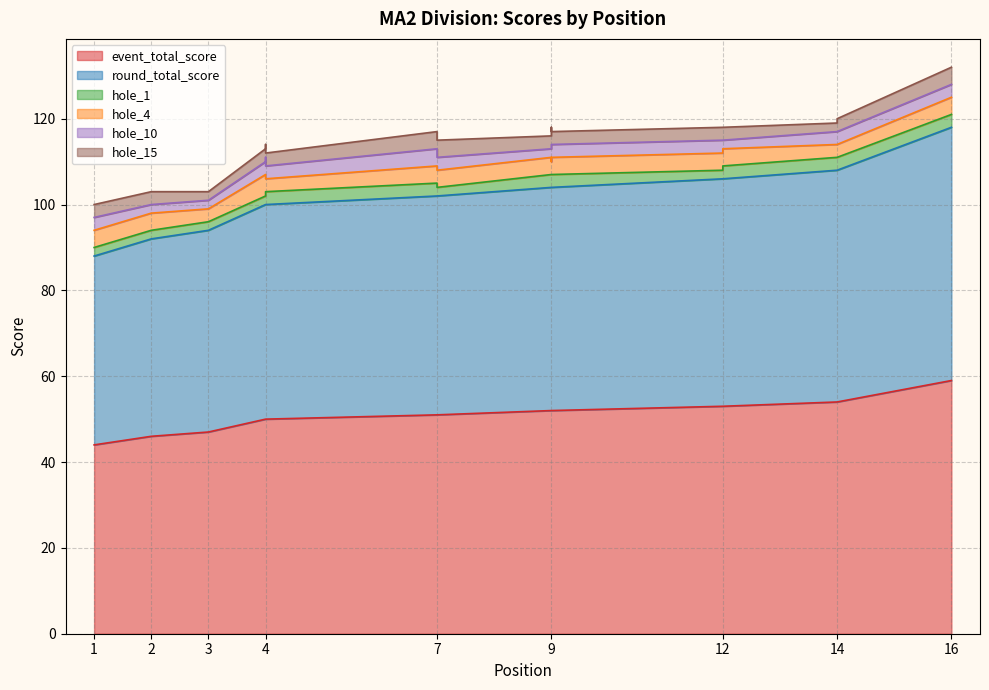

Where is event_total_score nearest to the value 51?

7